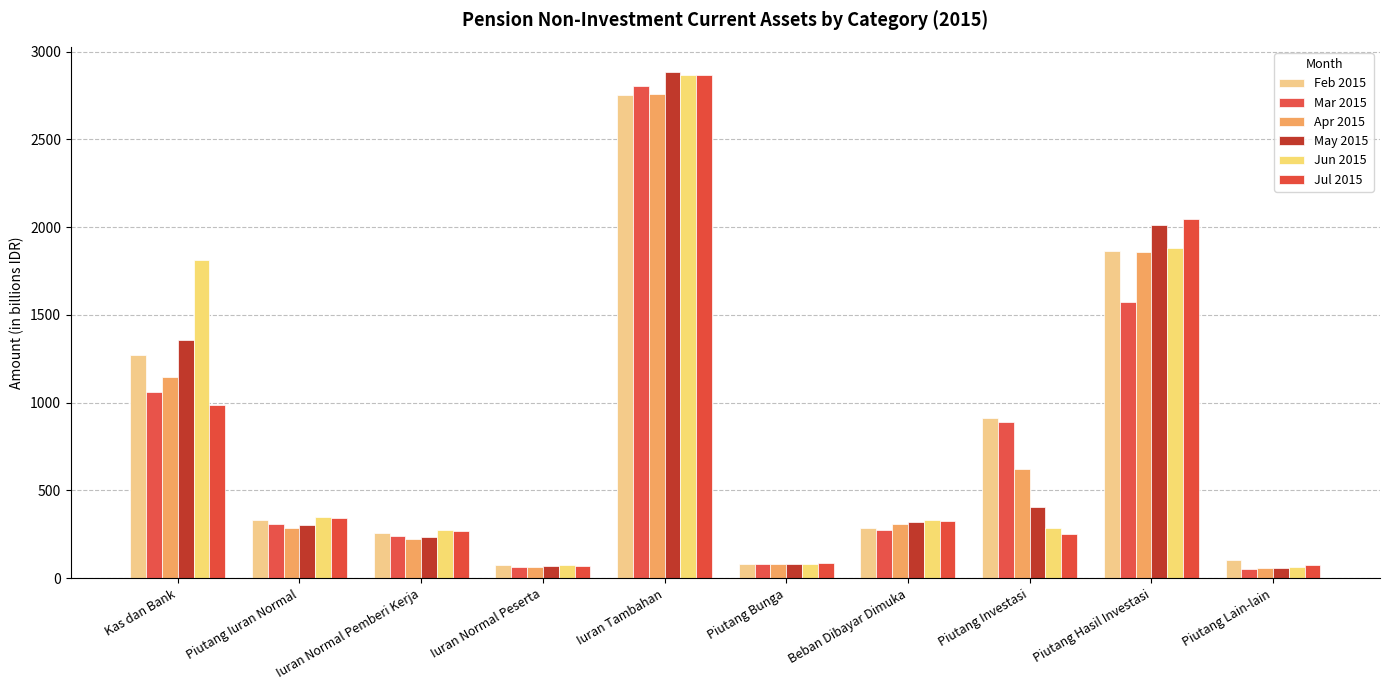

List the series in order of their peak value, lowest first.

Feb 2015, Apr 2015, Mar 2015, Jul 2015, Jun 2015, May 2015